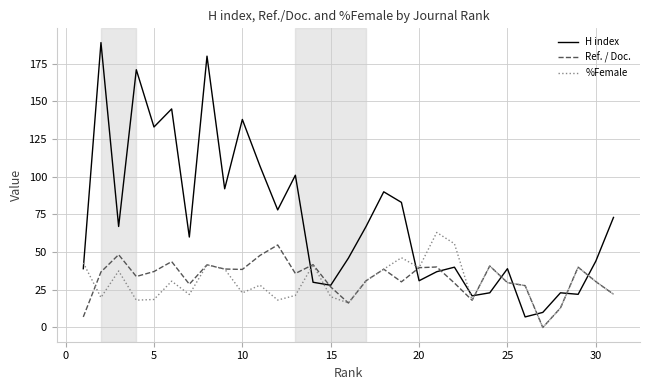

How many lines are shown in the chart?

3